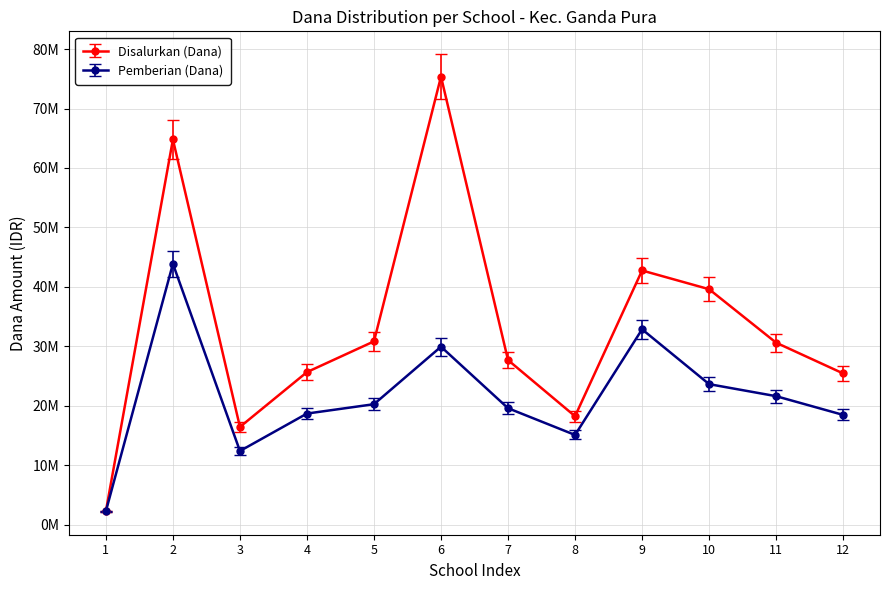

Does the chart have visible grid lines?

Yes